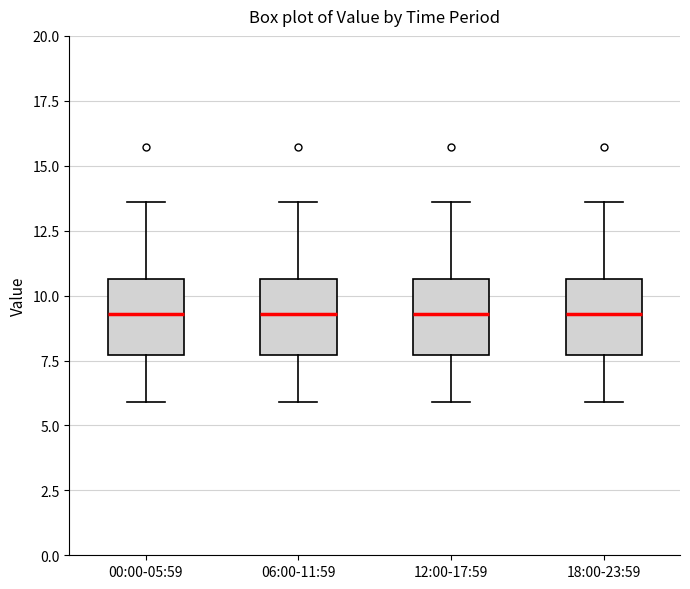

Reading left to right, read every box against the y-axis: the position of its median line, the range the box covers, and the ends of its whiskers. The values are not printed on the chart, so give them approximately, as read against the axis.

00:00-05:59: median 9.5, box 7.5 to 10.5, whiskers 6.0 to 13.5
06:00-11:59: median 9.5, box 7.5 to 10.5, whiskers 6.0 to 13.5
12:00-17:59: median 9.5, box 7.5 to 10.5, whiskers 6.0 to 13.5
18:00-23:59: median 9.5, box 7.5 to 10.5, whiskers 6.0 to 13.5